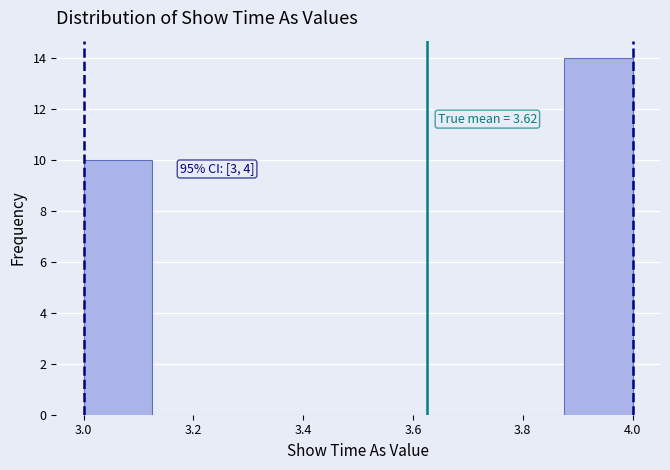

Over which range of the x-axis is the bar tallest?

3.875 to 4.000